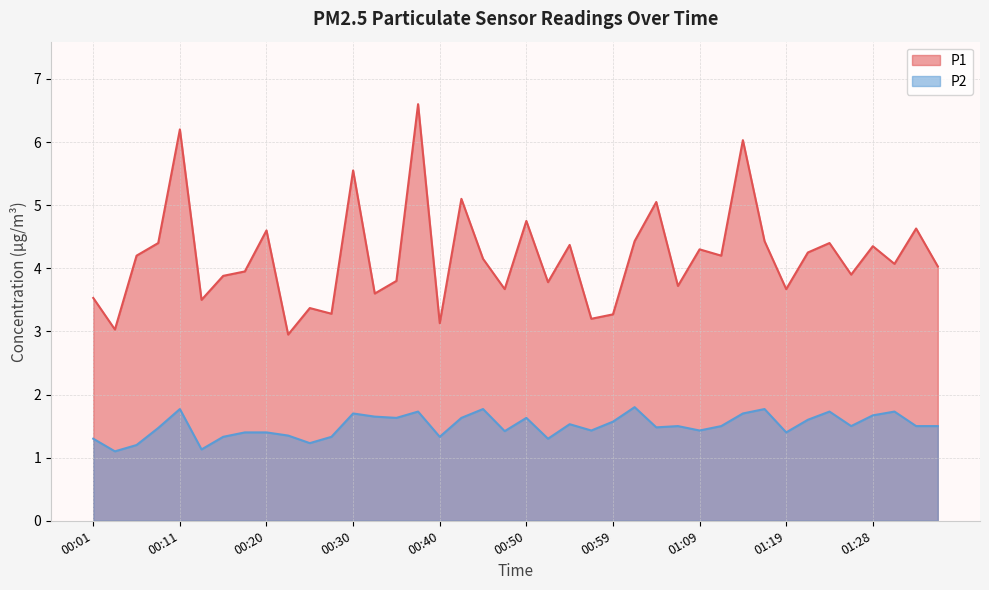

How many lines are shown in the chart?

2